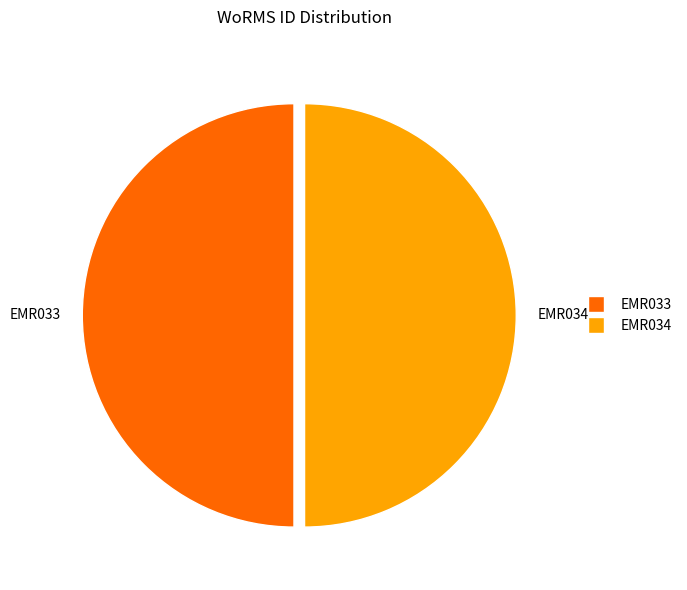

Combined, do EMR033 and EMR034 account for over 50%?

Yes